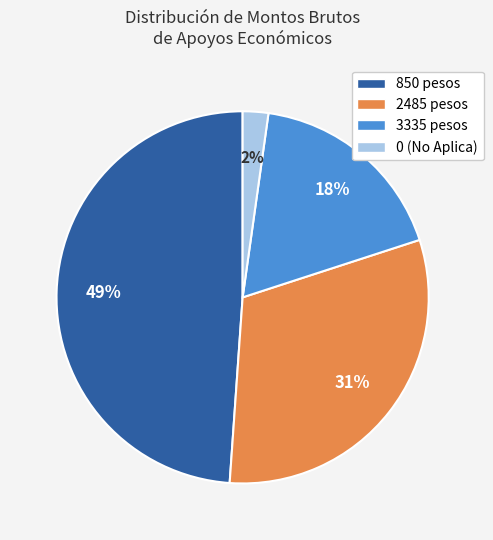

Is there any slice that represents more than half of the pie?

No